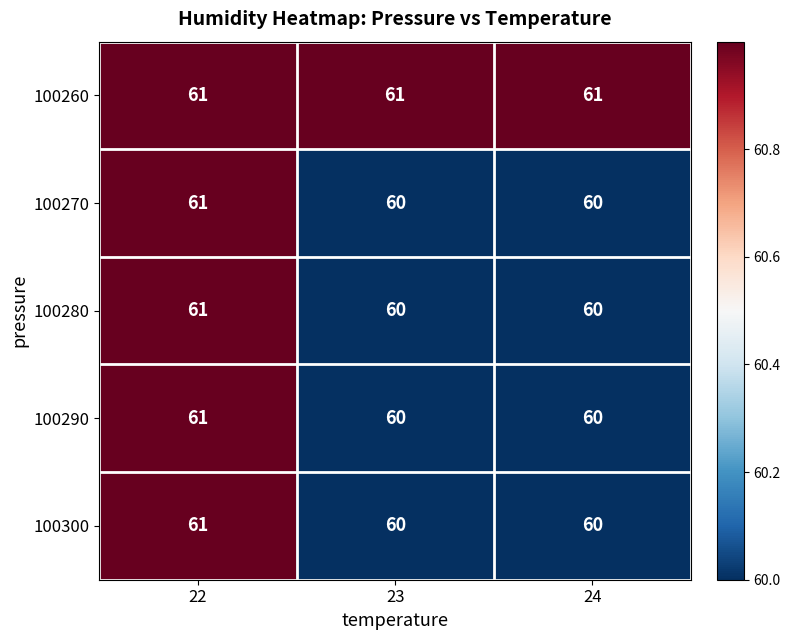

What is the sum of all 100300 values?

181